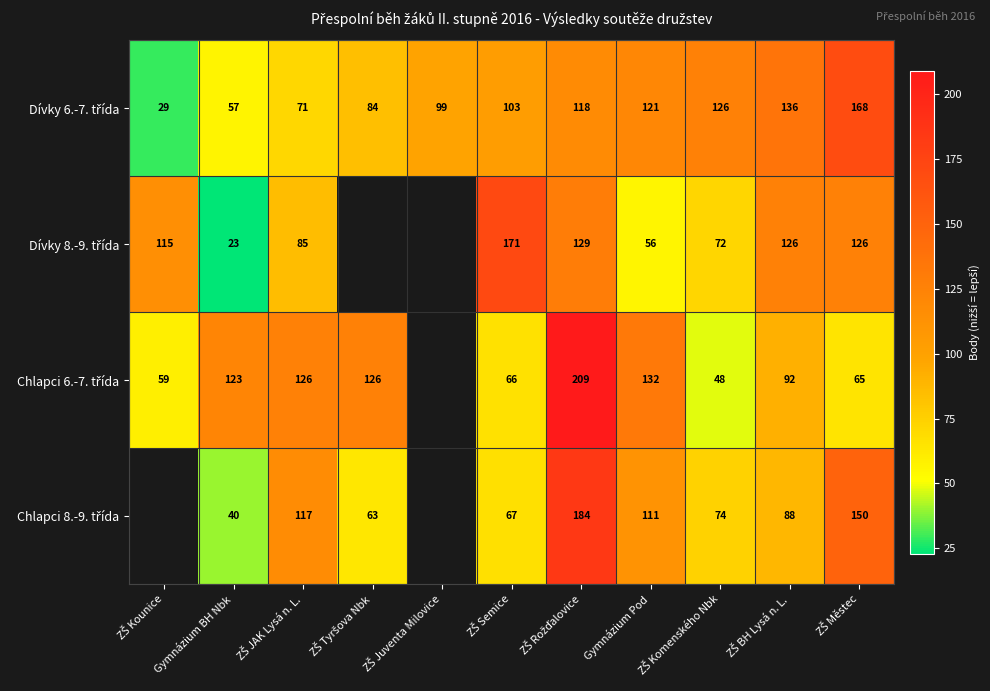

Where does the Dívky 8.-9. třída series first go above 56?

ZŠ Kounice